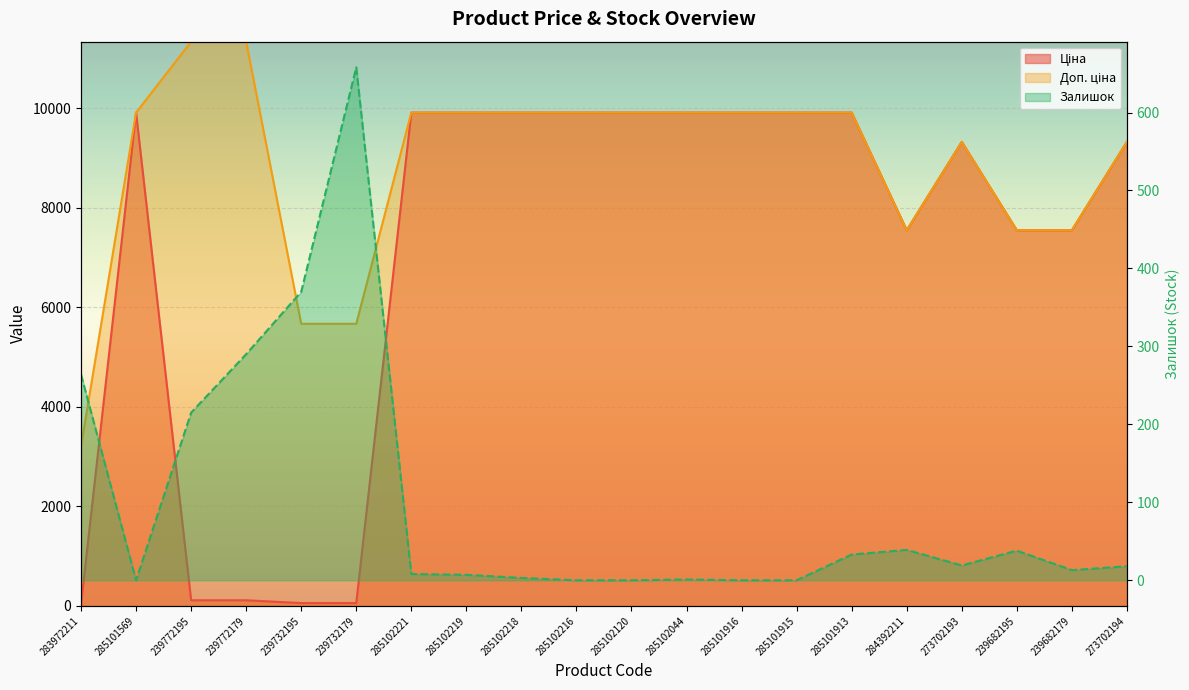

How many lines are shown in the chart?

3